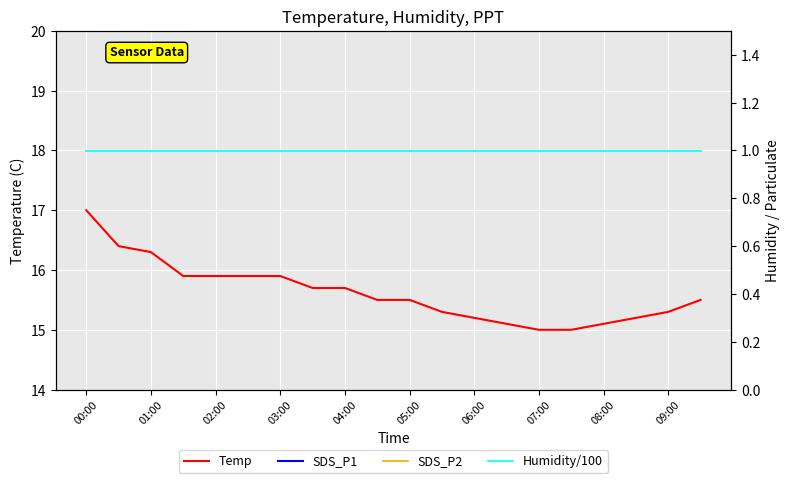

Rank the series by their average value, from highest to lowest.

Temp, SDS_P1, SDS_P2, Humidity/100